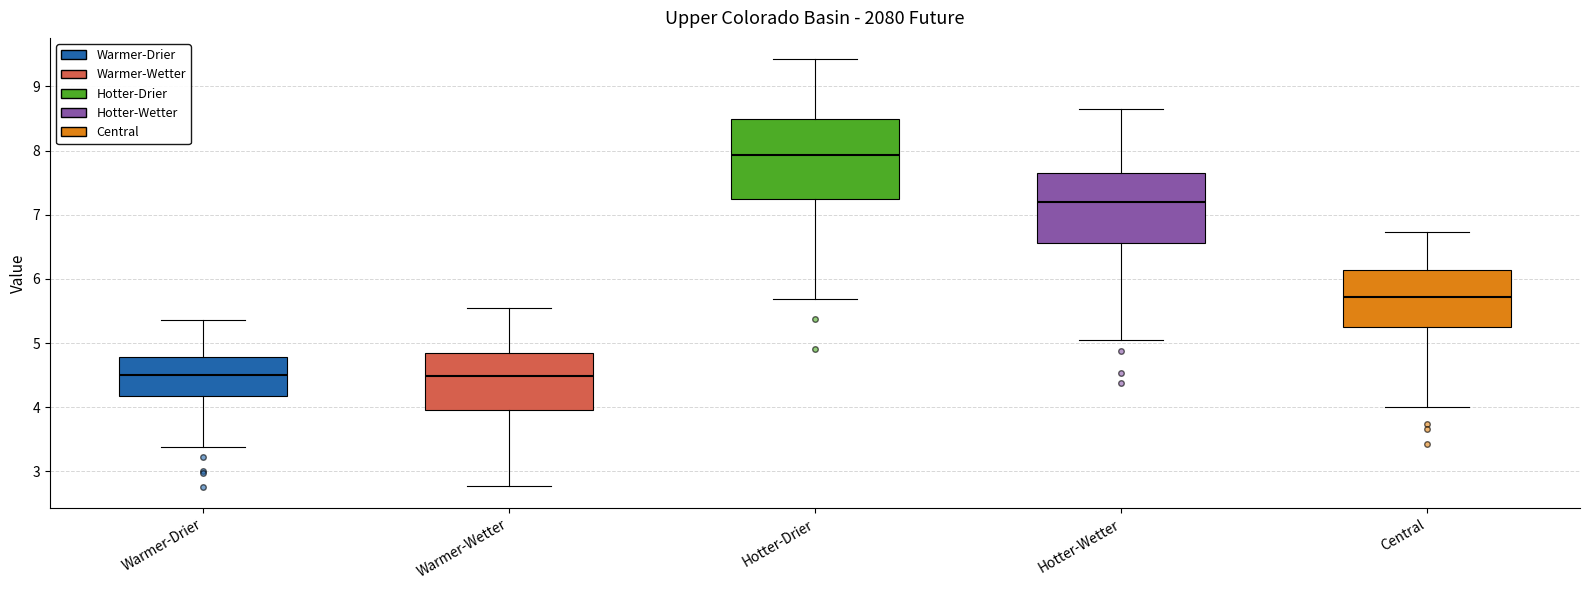

Which box's median line is the highest?

Hotter-Drier